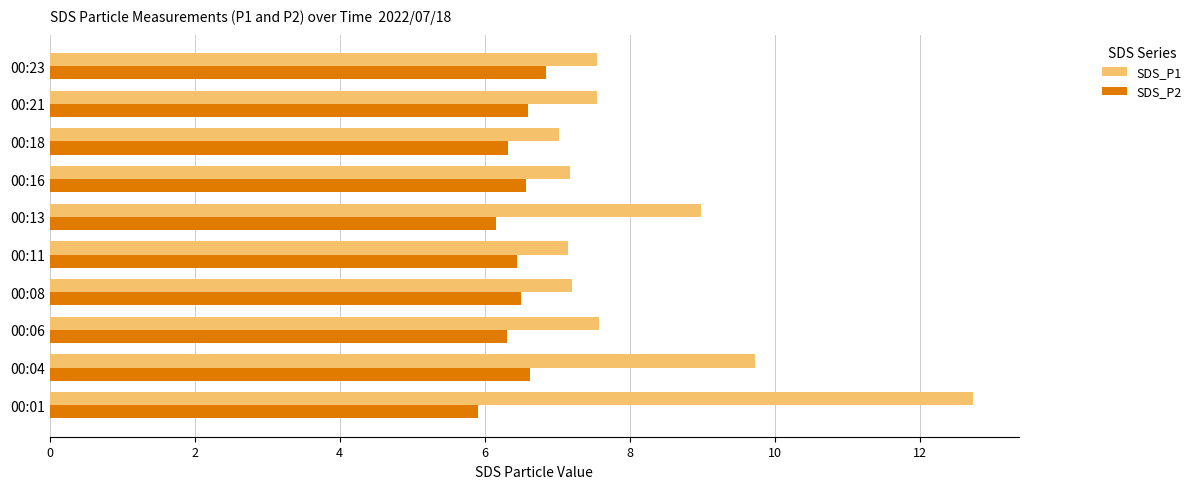

What is the difference between the highest and lowest values at 00:18?

0.7